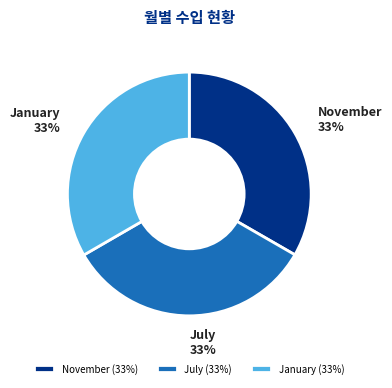

Does July represent more than half of the total?

No